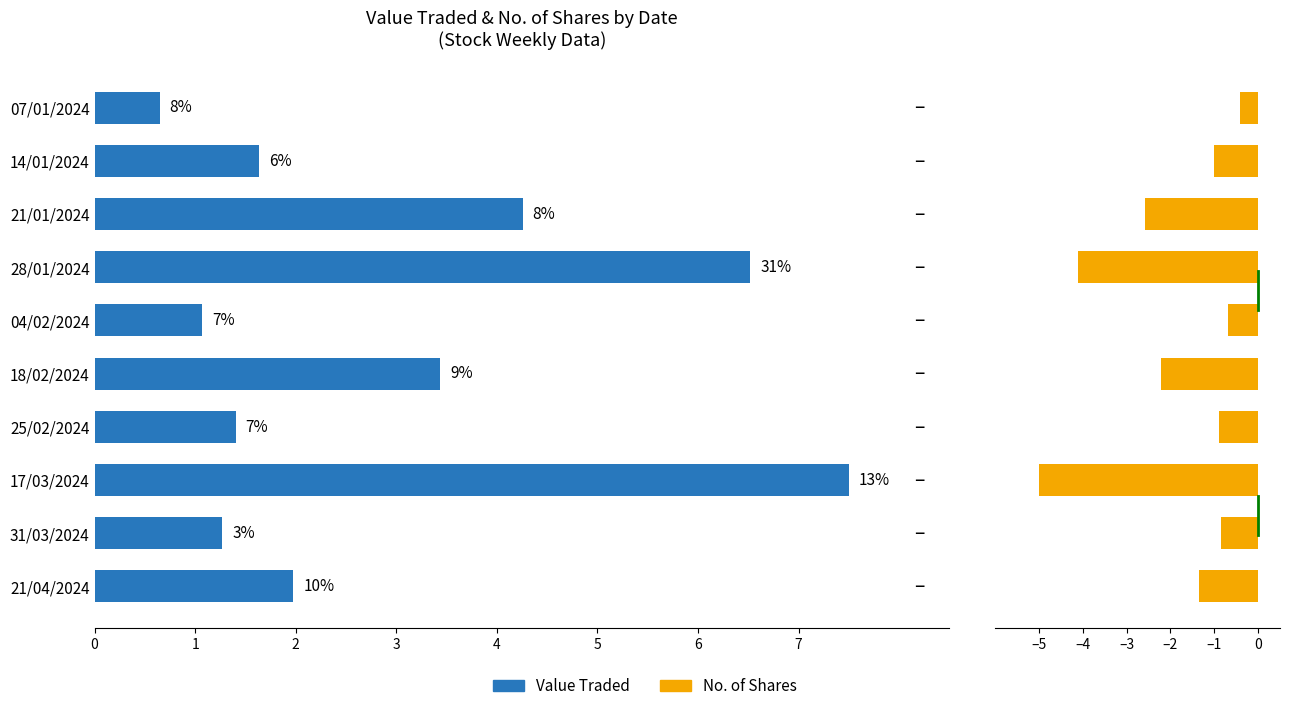

At how many categories does at least one series exceed 0?

10